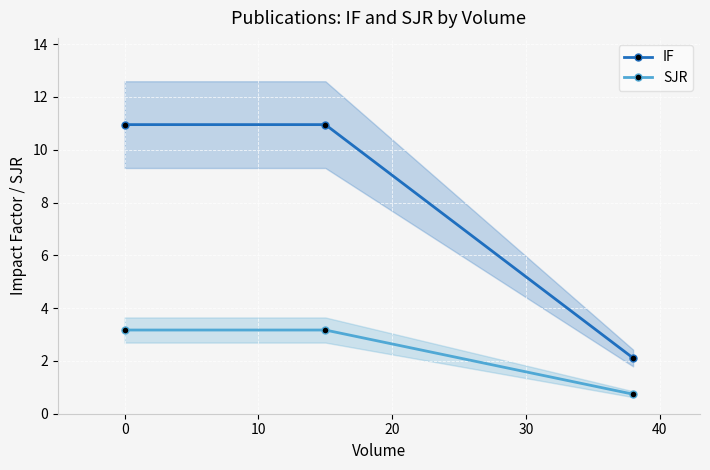

What is the value of the SJR point at the 2nd from the left?

3.2